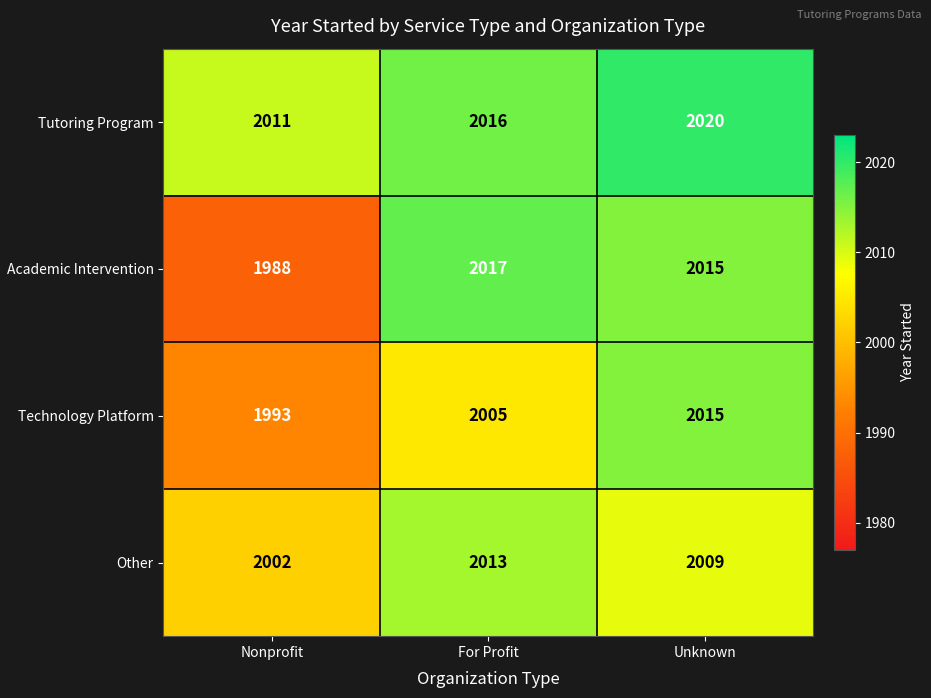

Reading left to right, list all the values displayed in this chart.

Tutoring Program: 2011	2016	2020
Academic Intervention: 1988	2017	2015
Technology Platform: 1993	2005	2015
Other: 2002	2013	2009